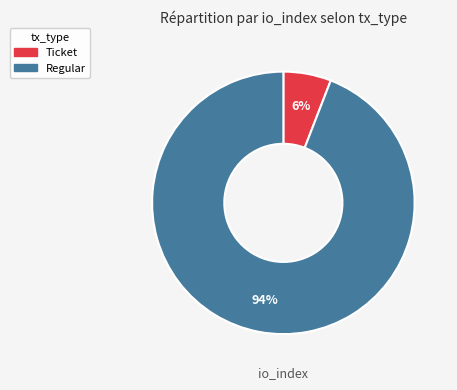

Does any single category account for the majority?

Yes